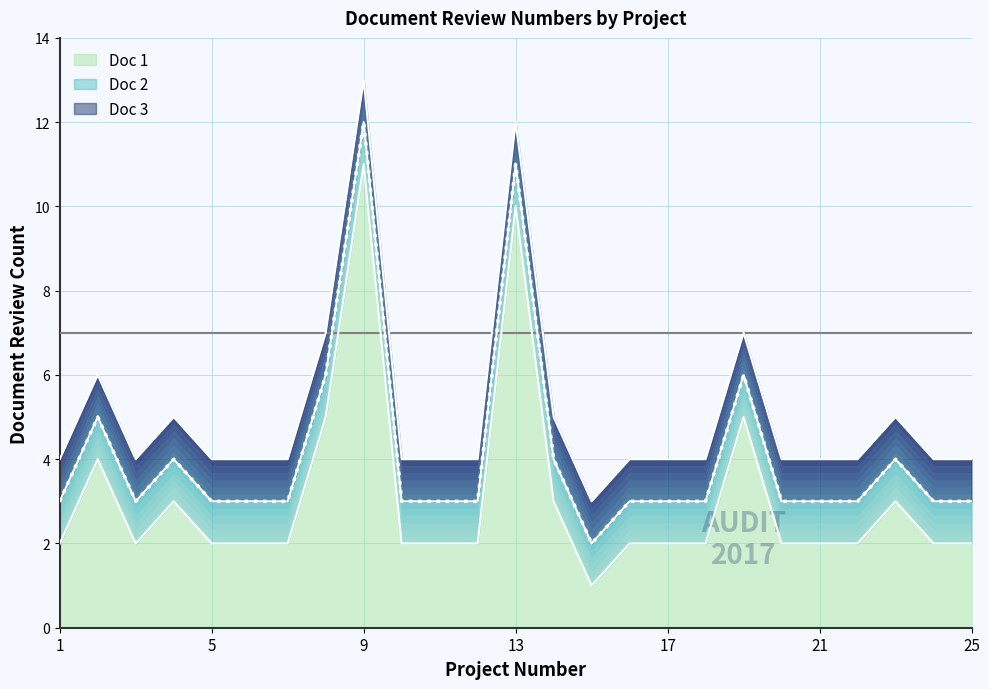

In Doc 1, how many points are lower than both neighbors (excluding endpoints)?

2